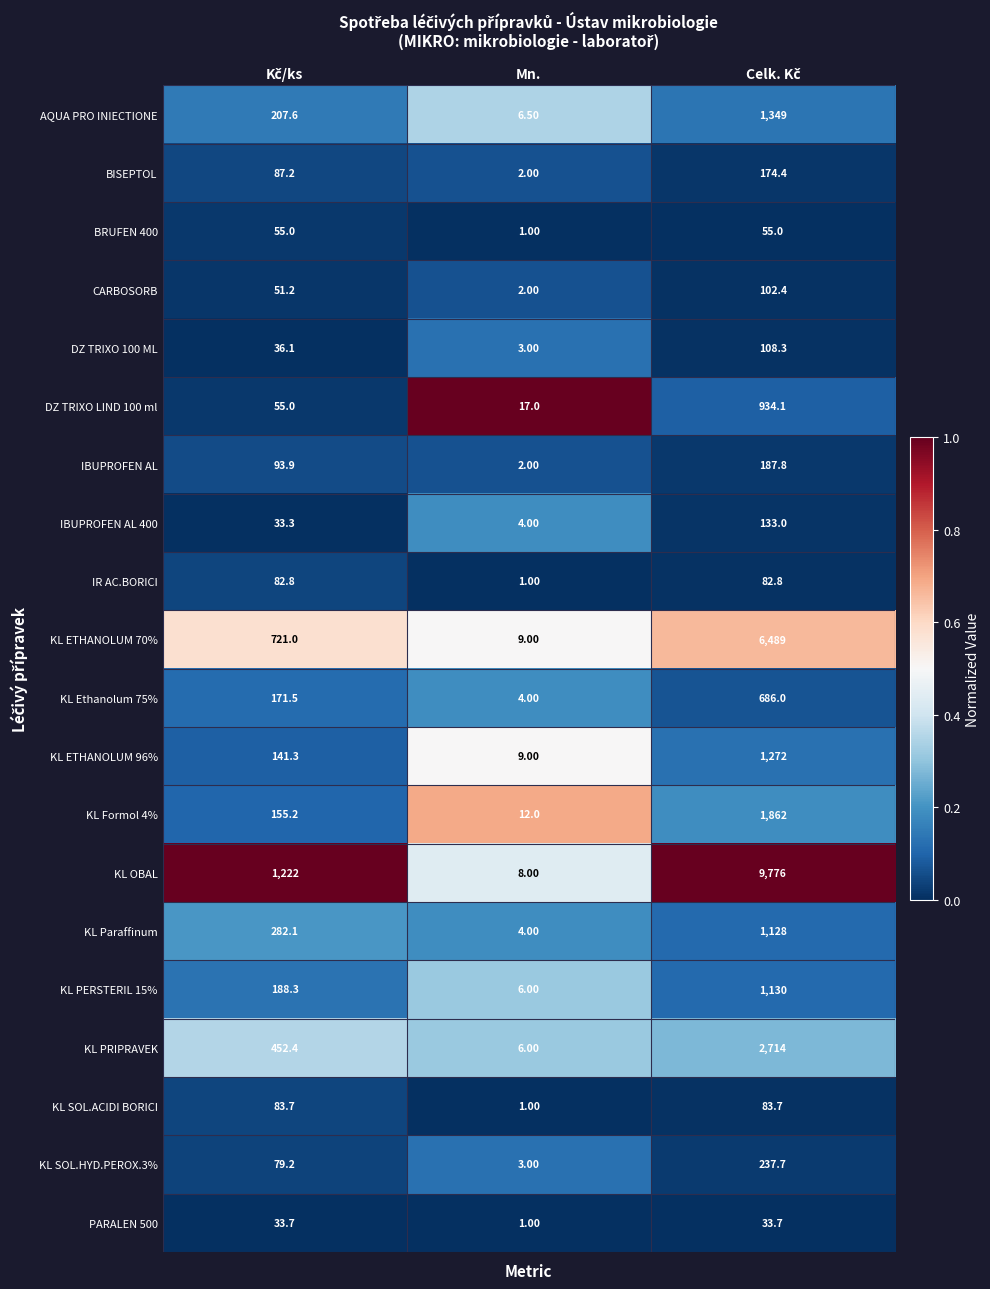

What is the difference between the maximum and second lowest values in the KL Paraffinum series?

845.9